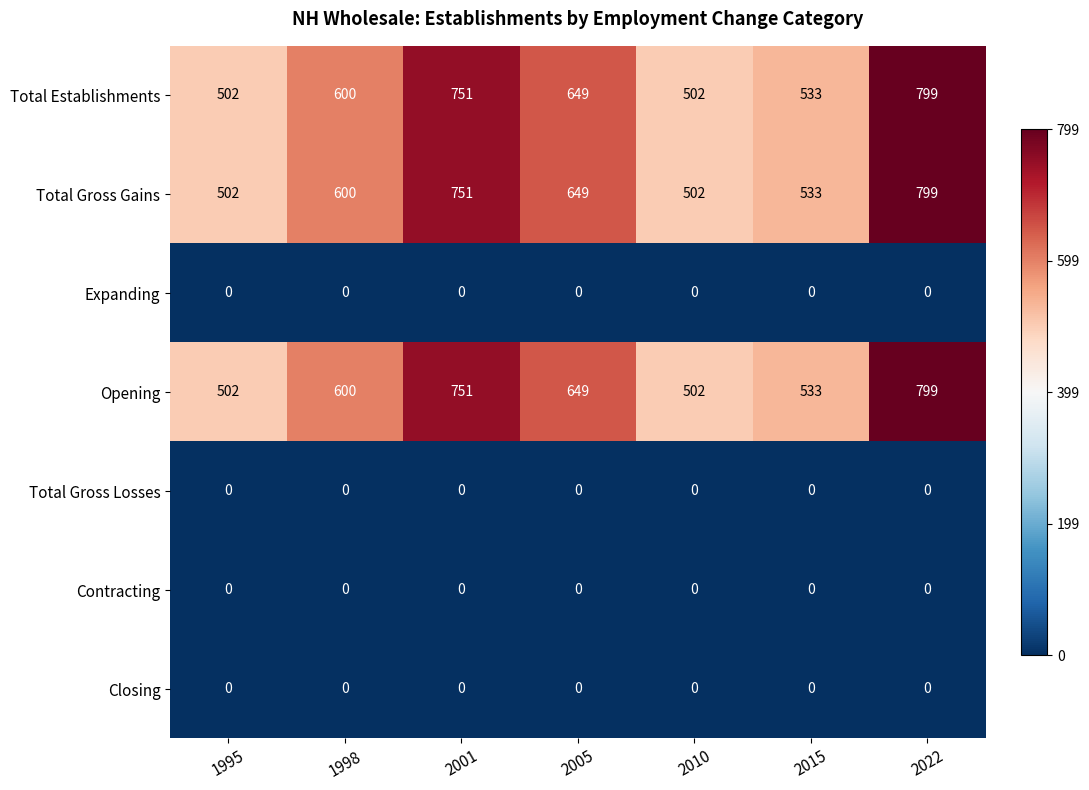

What is the sum of the Total Establishments values at 2015 and 2010?

1035